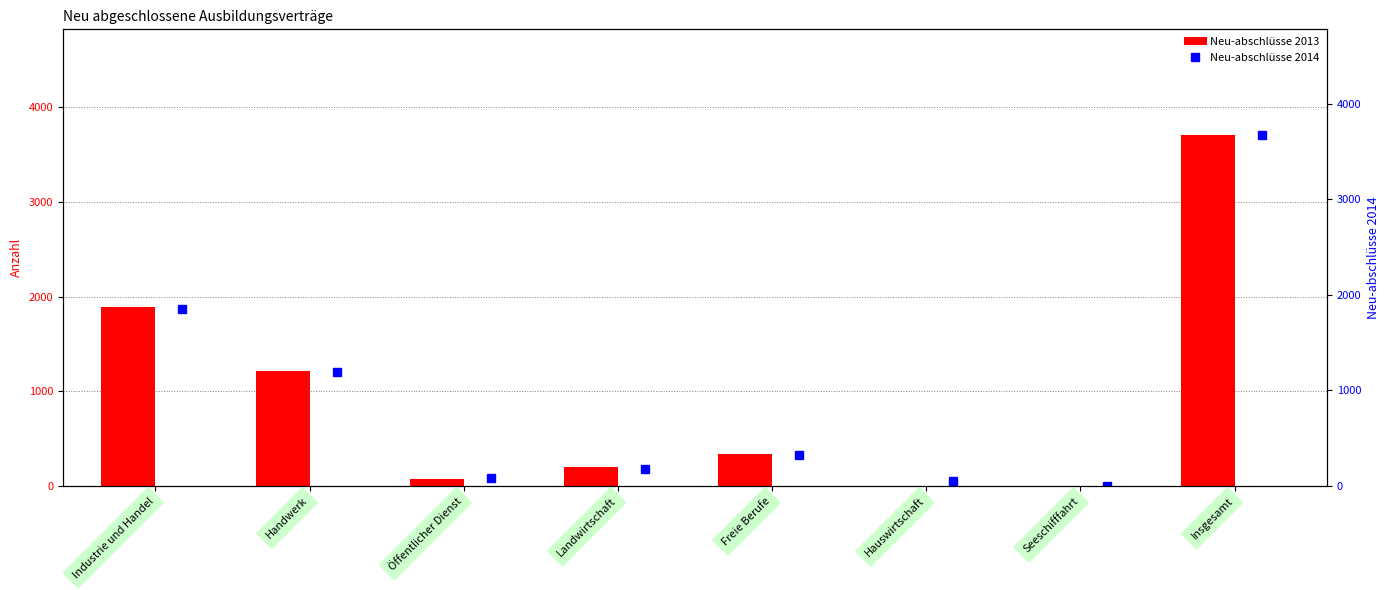

Count the number of categories in the chart.

8